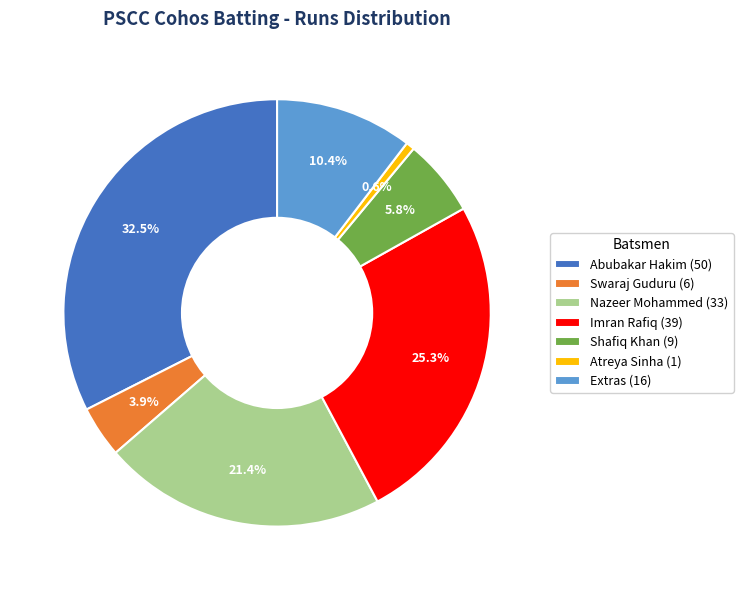

Which category has the smallest portion of the pie?

Atreya Sinha (1)